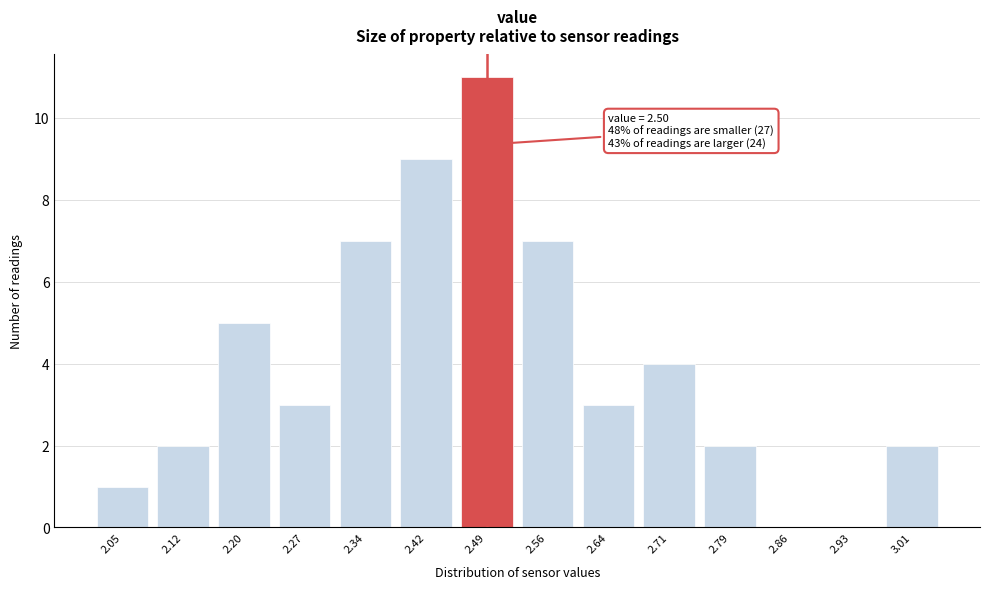

Reading left to right, extract all data points from this chart.

2.05=1	2.12=2	2.20=5	2.27=3	2.34=7	2.42=9	2.49=11	2.56=7	2.64=3	2.71=4	2.79=2	2.86=0	2.93=0	3.01=2